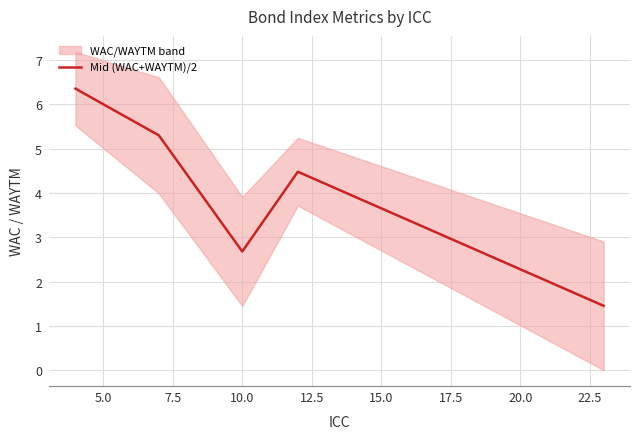

What is the highest value of the Mid (WAC+WAYTM)/2 series?

6.4